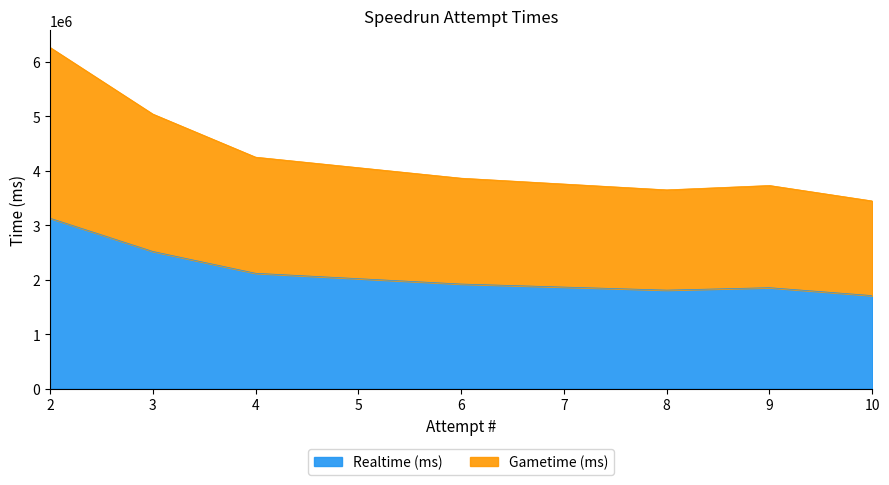

What are all the series names shown in the legend?

Realtime (ms), Gametime (ms)